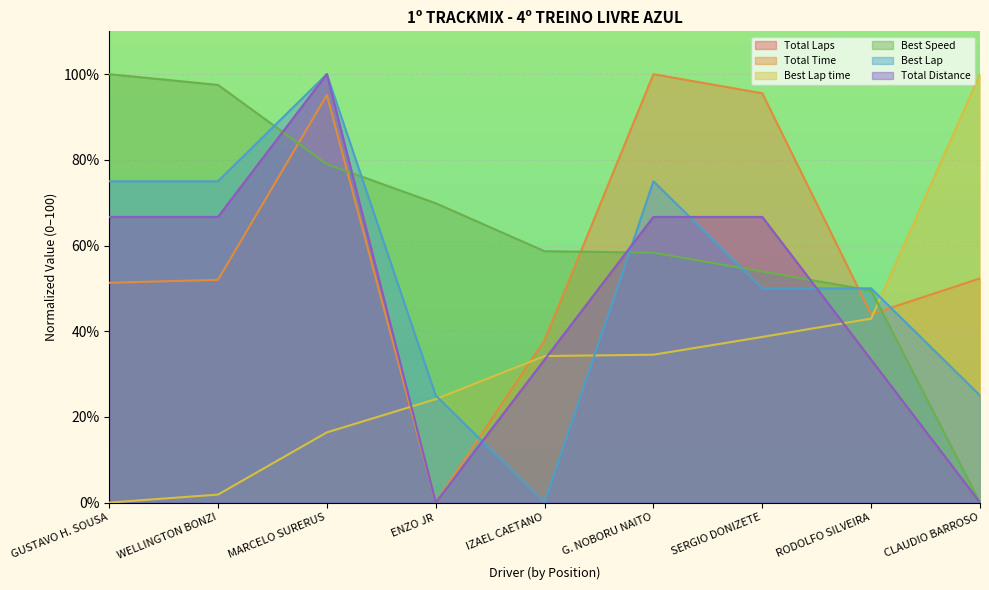

At which category does Total Laps reach its first local valley?

ENZO JR